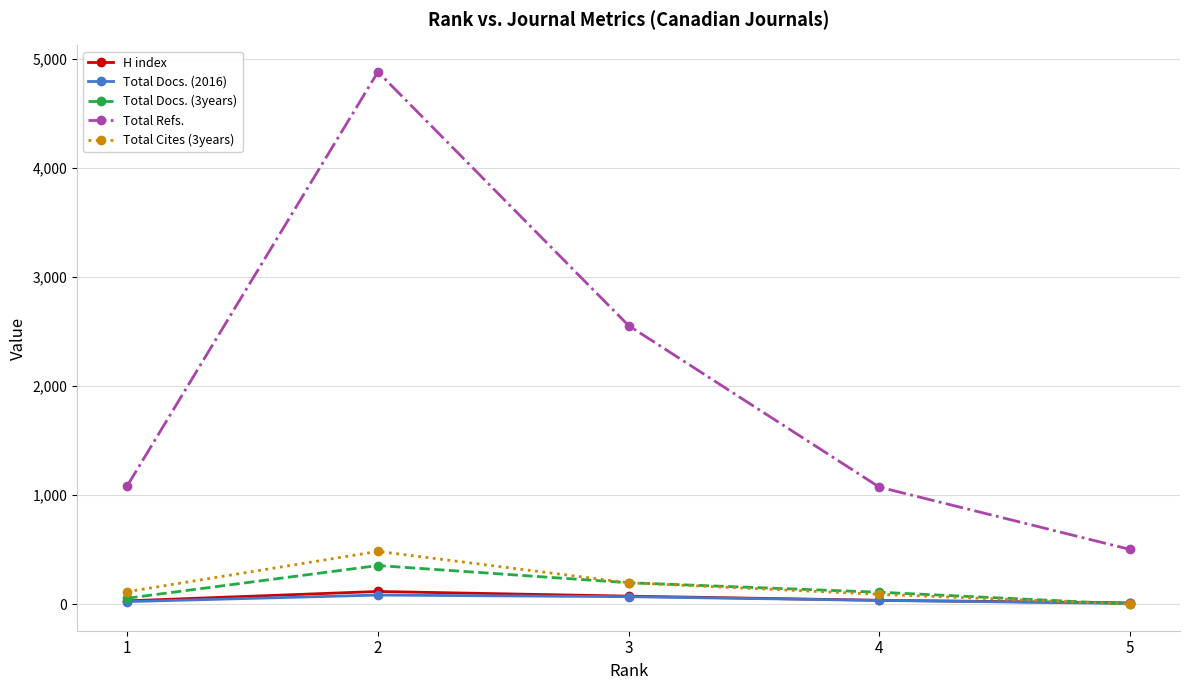

What is the difference between the maximum and minimum values in the H index series?

105